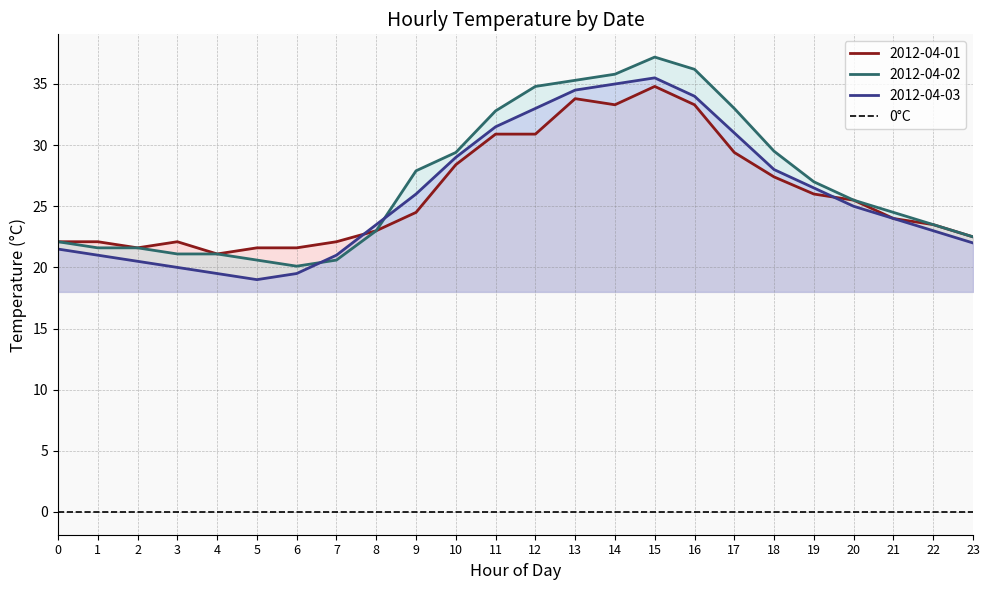

What is the difference between the maximum and minimum values in the 2012-04-02 series?

17.1